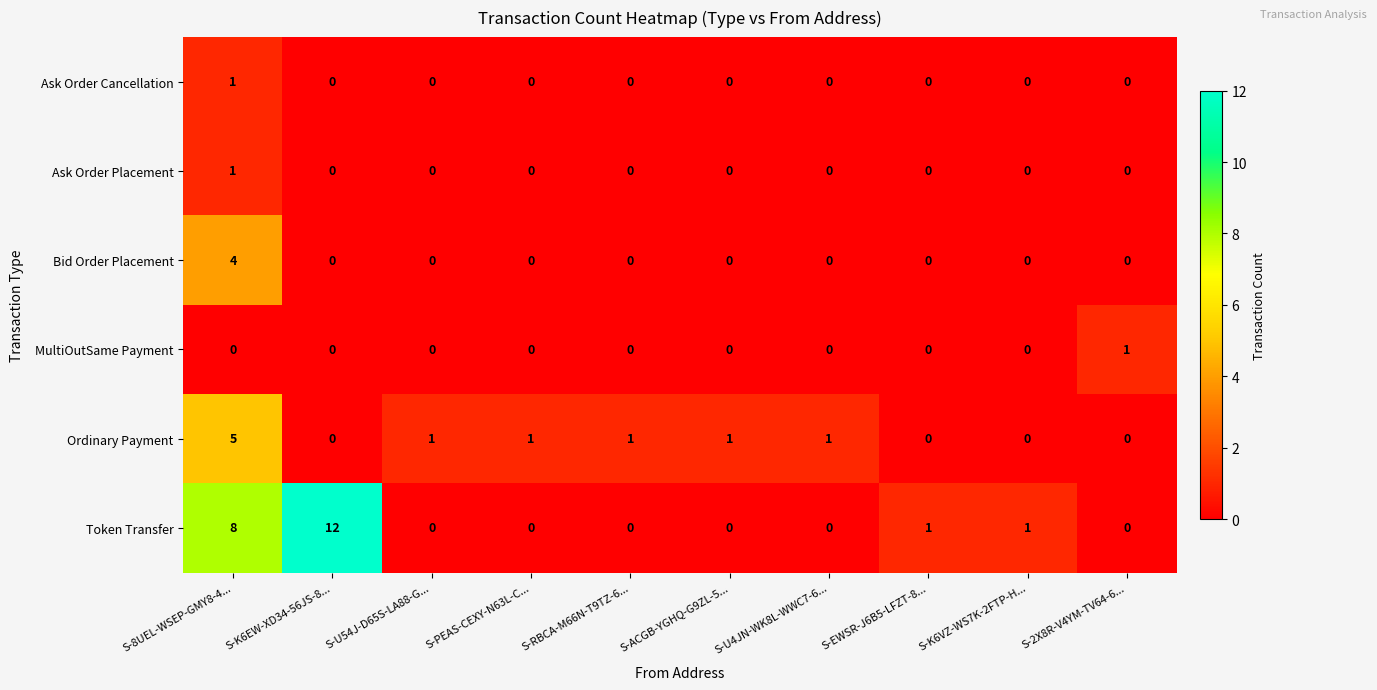

What is the difference between the Bid Order Placement values at S-8UEL-WSEP-GMY8-4... and S-PEAS-CEXY-N63L-C...?

4